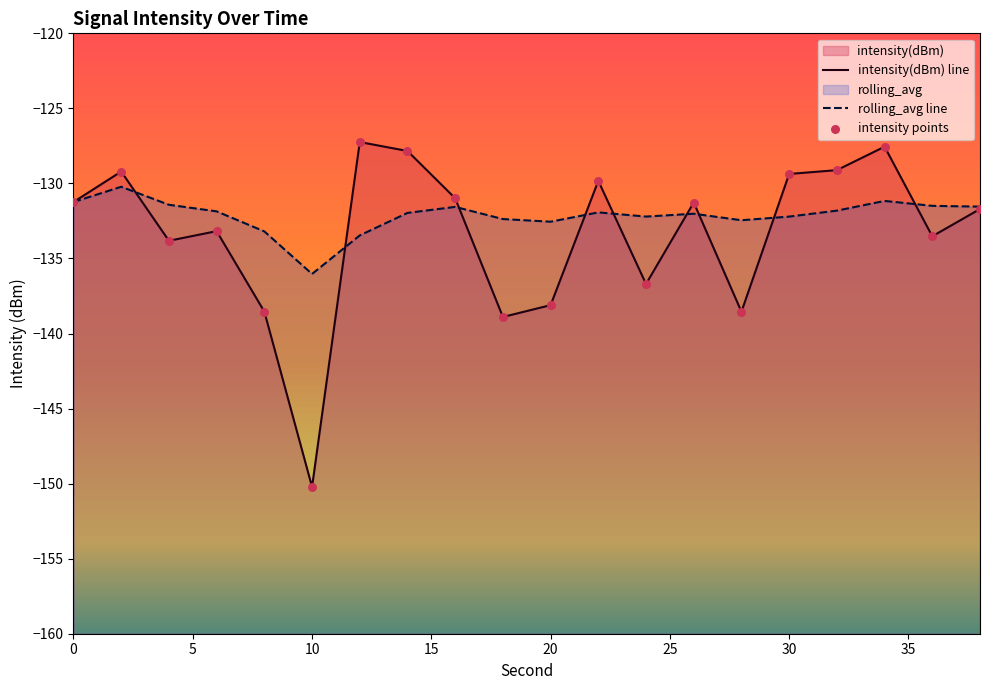

Which series contains the lowest Y value?

intensity(dBm) line